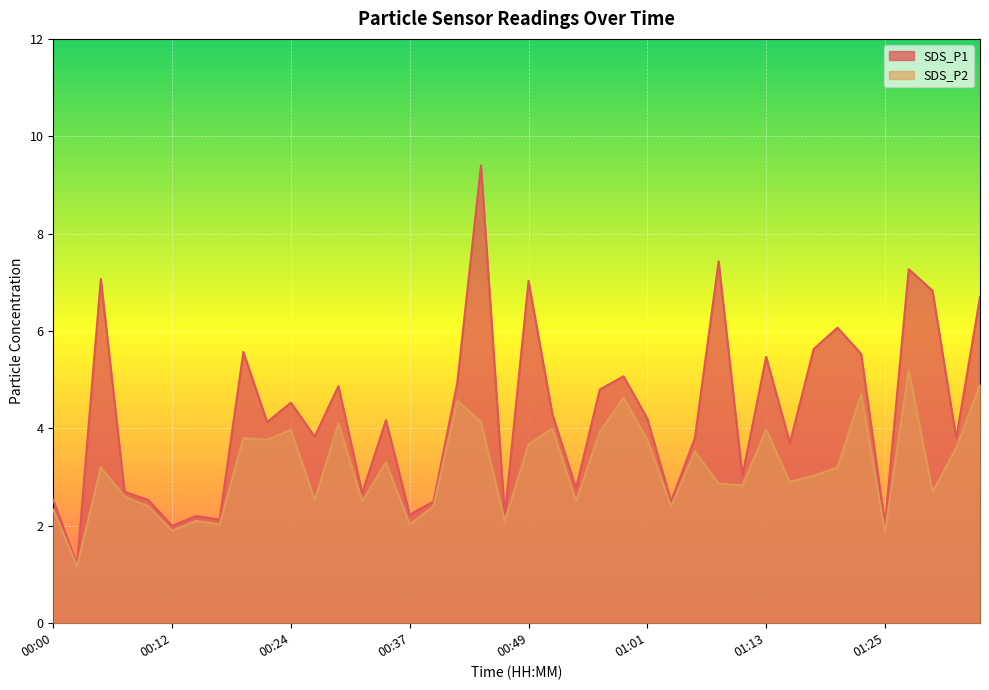

True or false: SDS_P1 and SDS_P2 intersect in this chart.

False